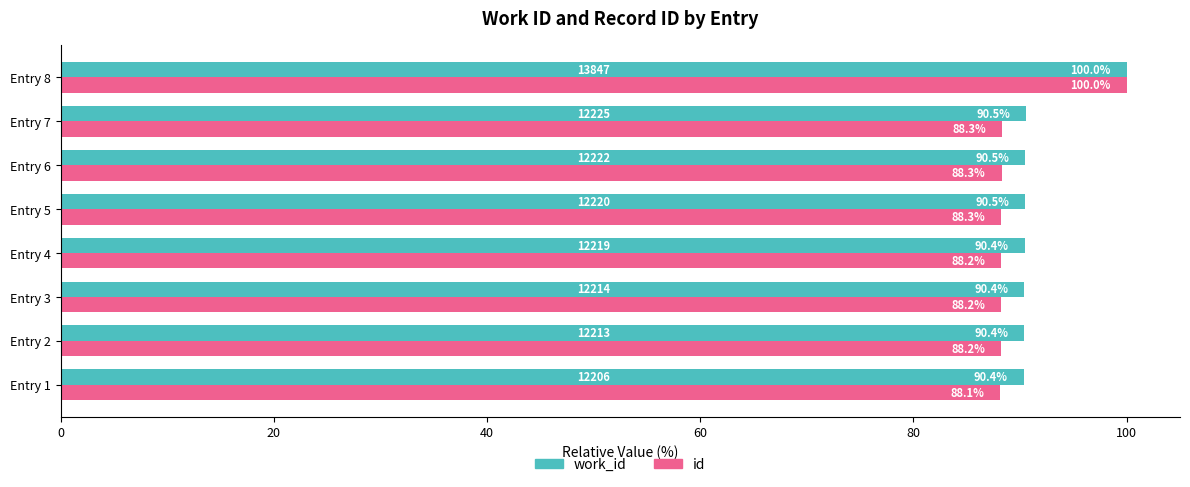

At how many categories does at least one series exceed 89?

8